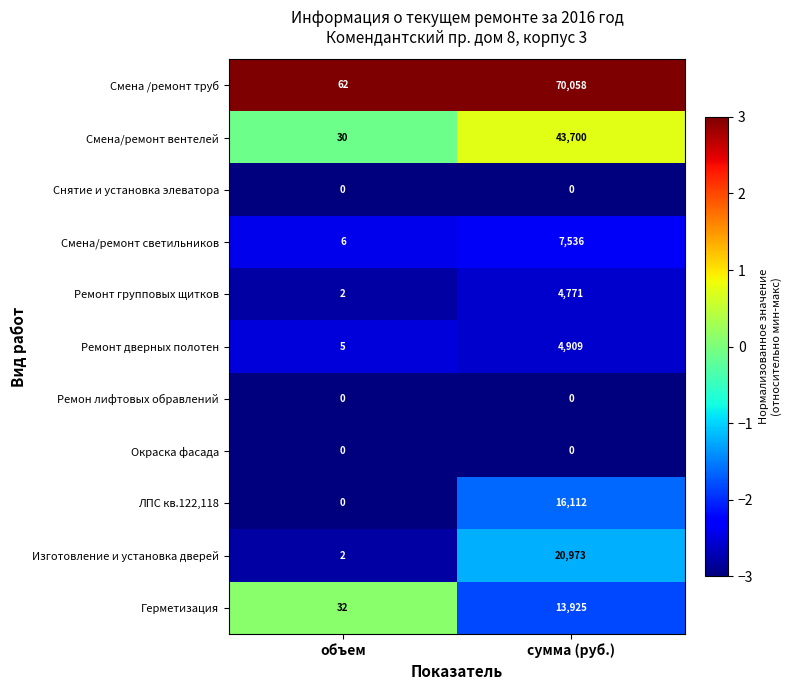

What is the highest value of the Смена/ремонт вентелей series?

43700